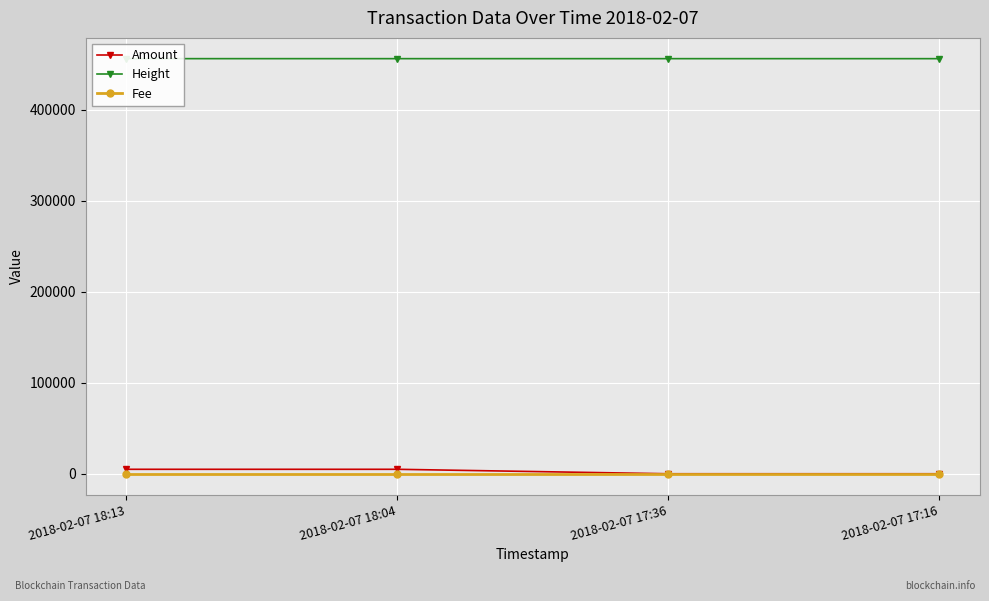

What is the difference between the maximum and second lowest values in the Height series?

13